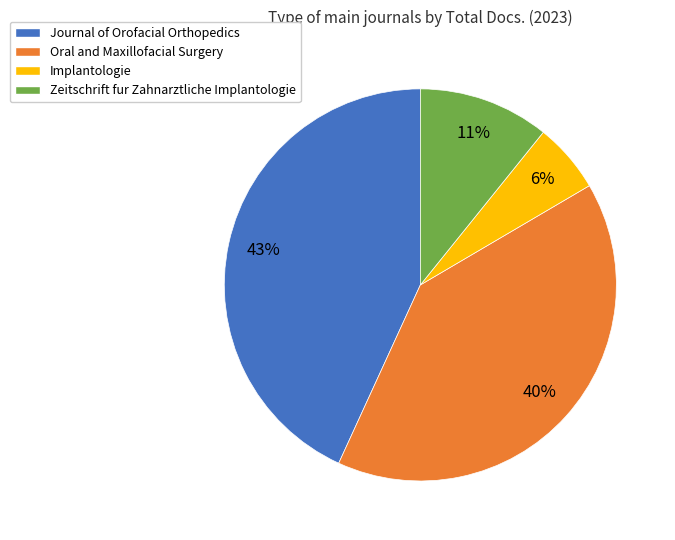

To the nearest percent, what is the difference between the Zeitschrift fur Zahnarztliche Implantologie and Oral and Maxillofacial Surgery slice percentages?

29%